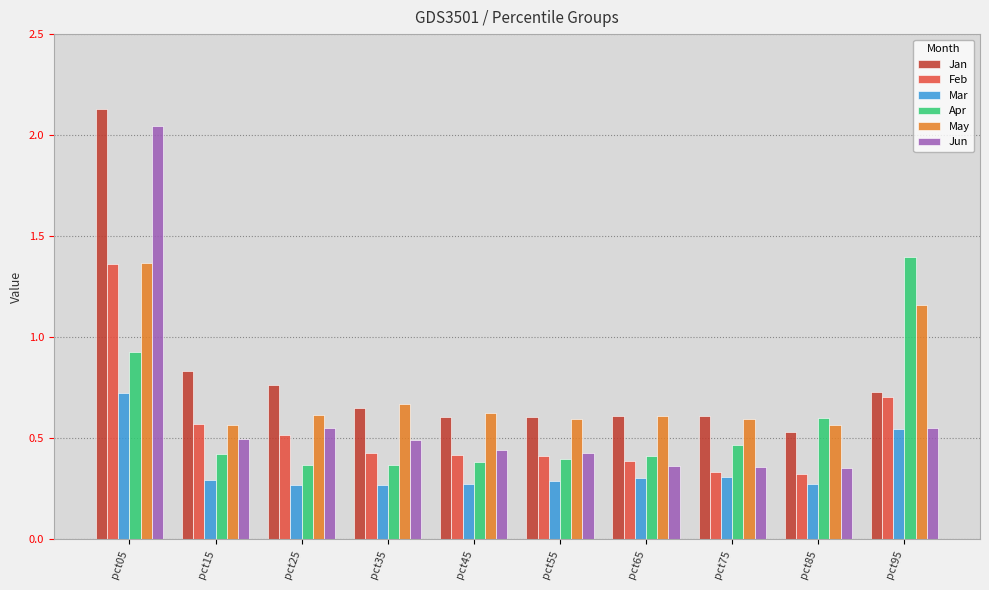

The value of Mar at pct85 is 0.3. True or false?

True